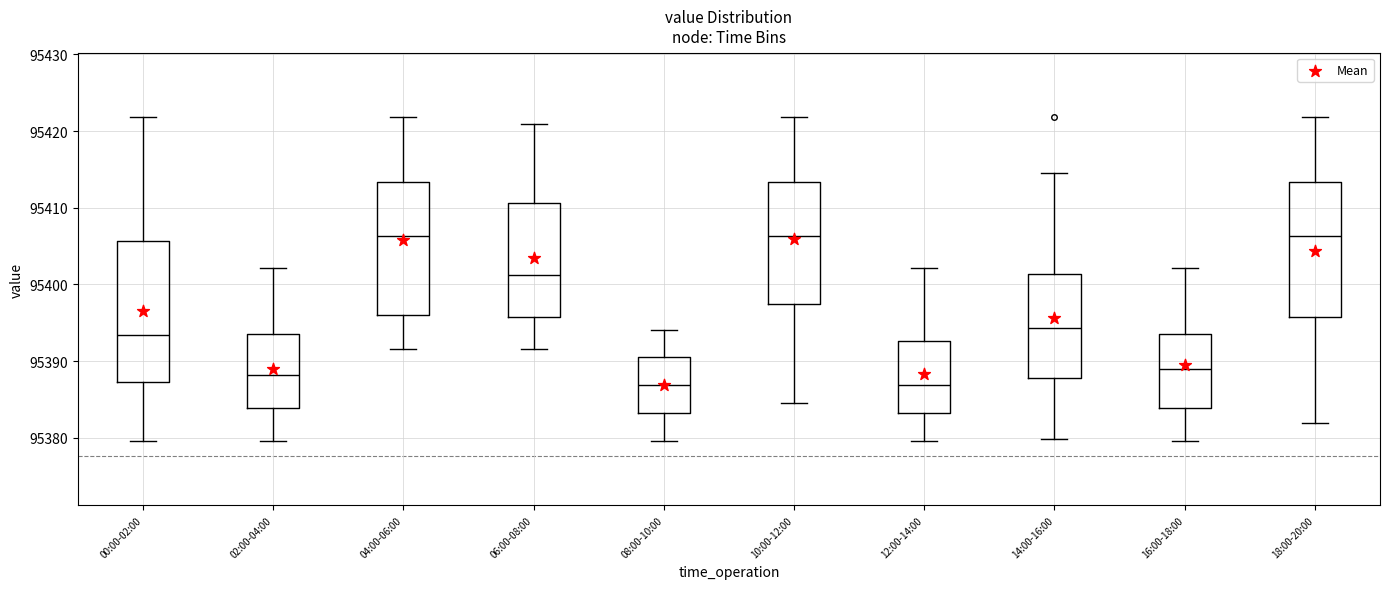

Where does the lower whisker of the box for 00:00-02:00 end on the y-axis? The values are not printed on the chart, so give them approximately, as read against the axis.

95380